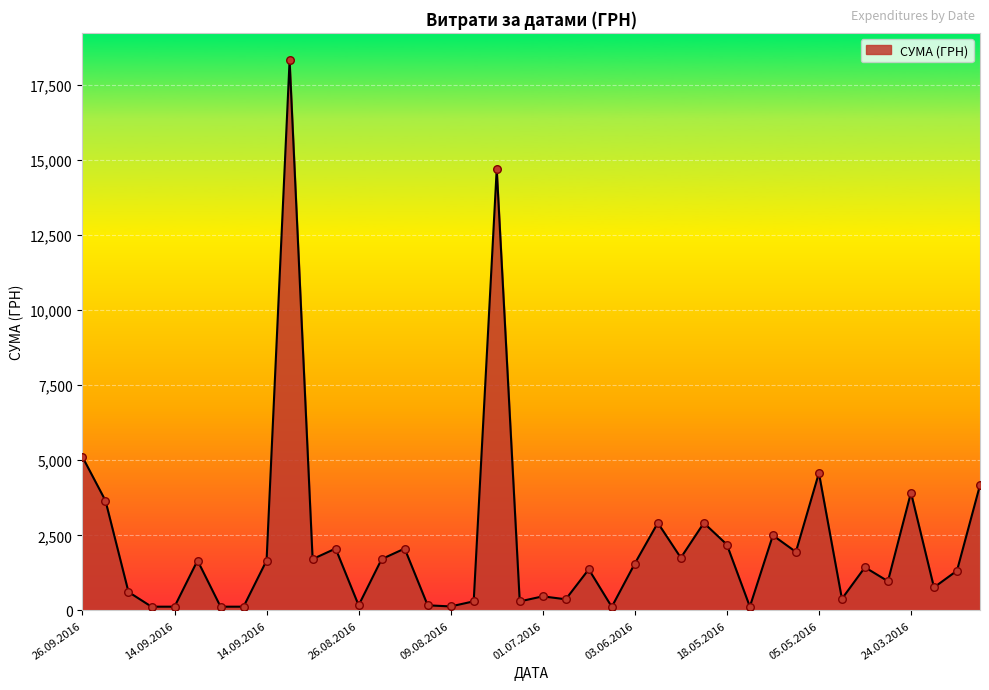

What is the difference between the maximum and minimum values?

18189.5